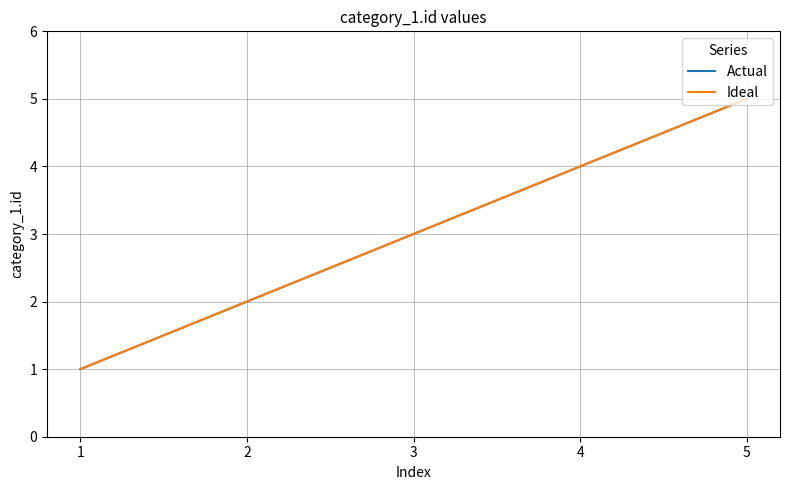

Between 2 and 5, which is larger?

5